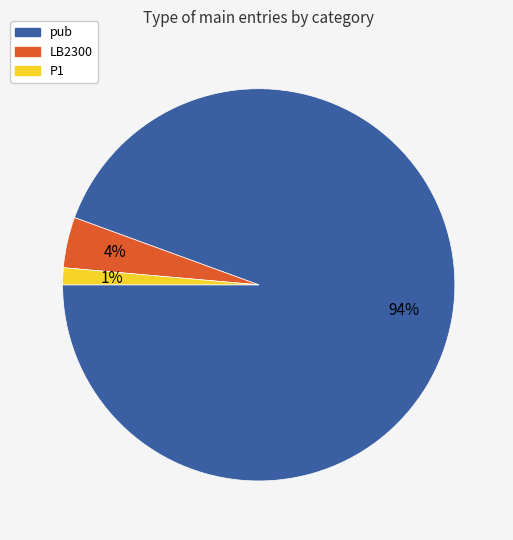

To the nearest percent, what is the average slice percentage?

33%